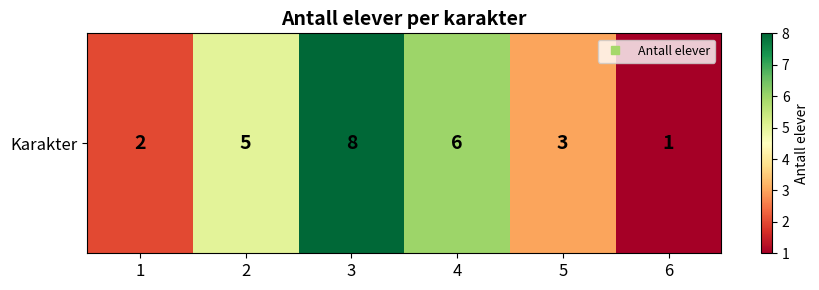

Count the number of values greater than 5.

2